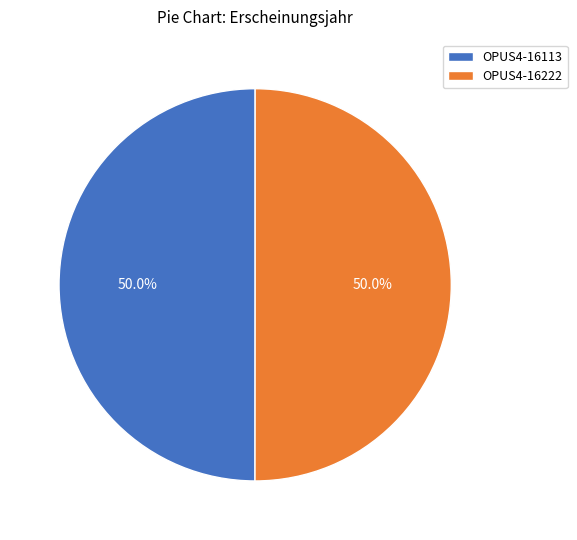

To the nearest percent, what percentage of the pie is OPUS4-16113?

50%